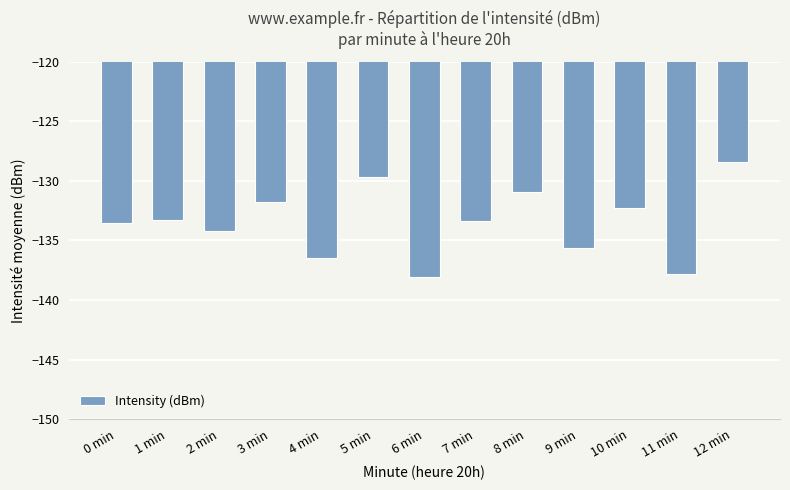

What is the approximate value at 5 min?

-129.7